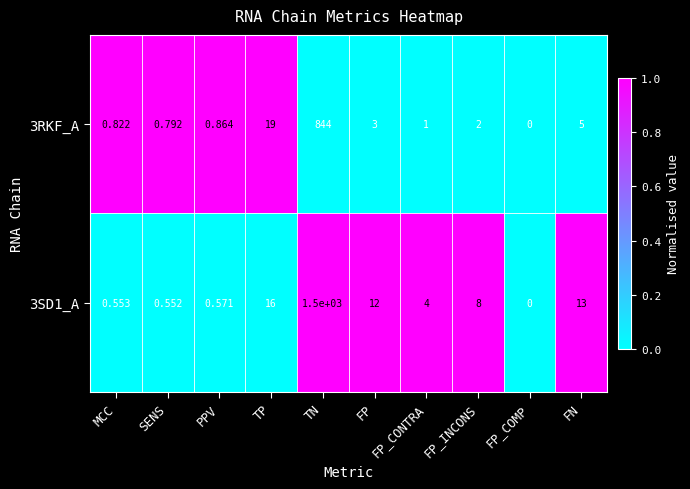

At which label does 3SD1_A first exceed 8?

TP